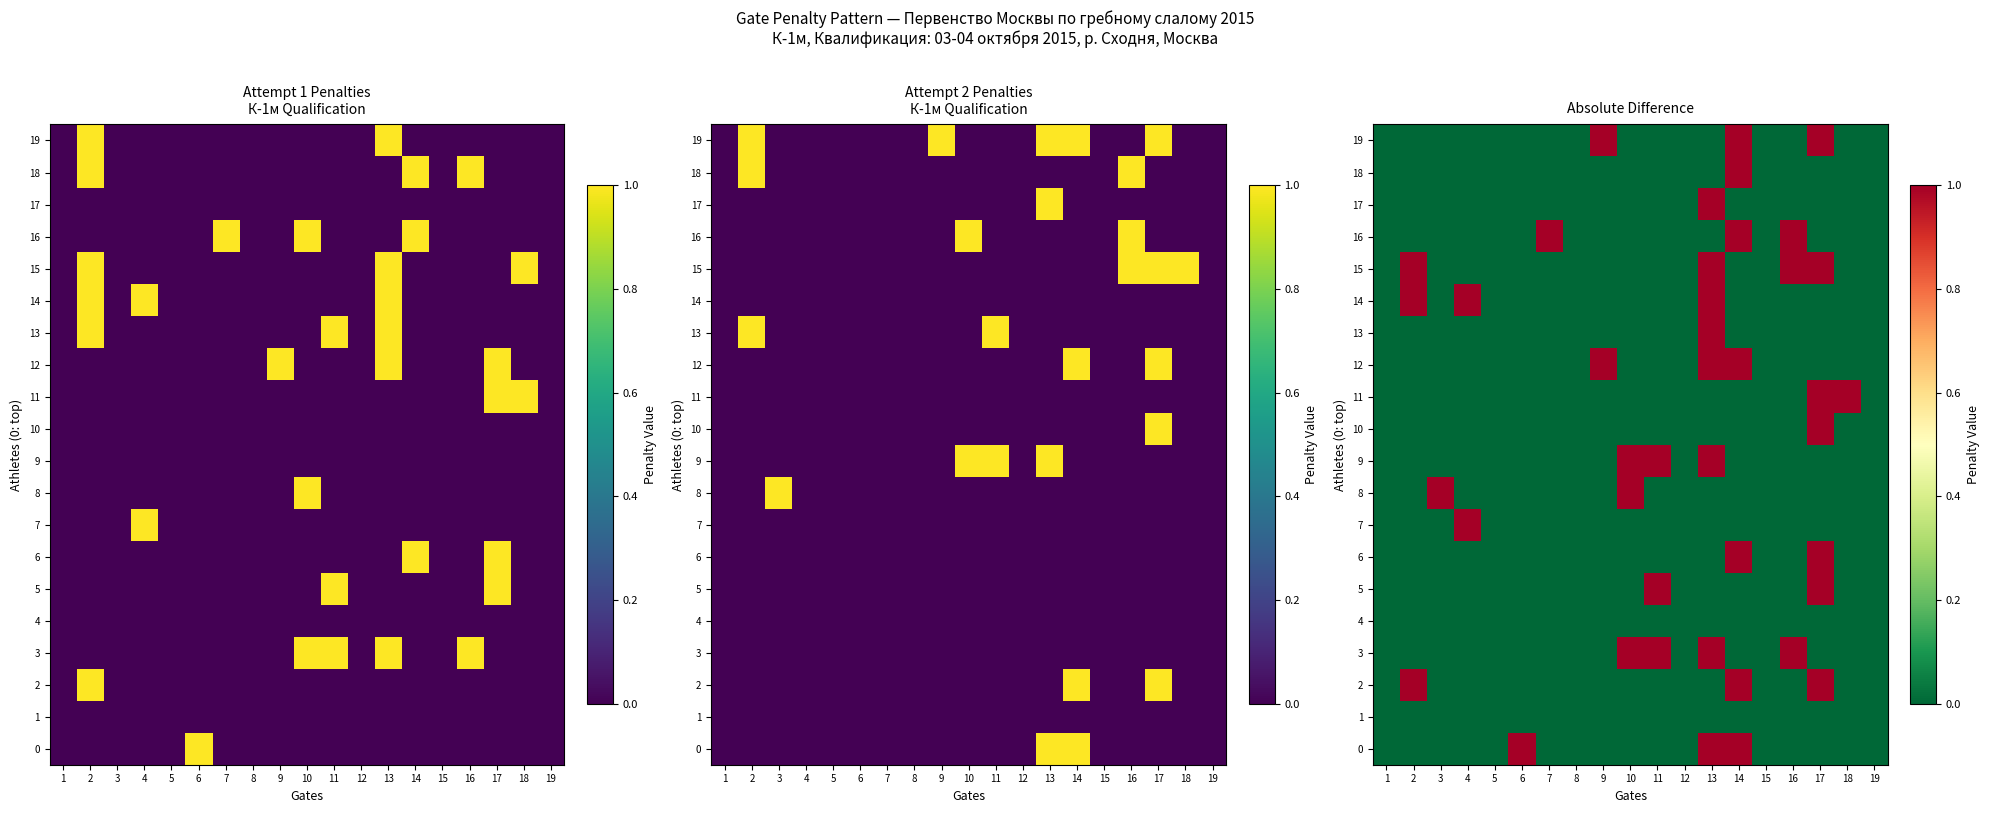

How many 12 values are between 0 and 1?

19